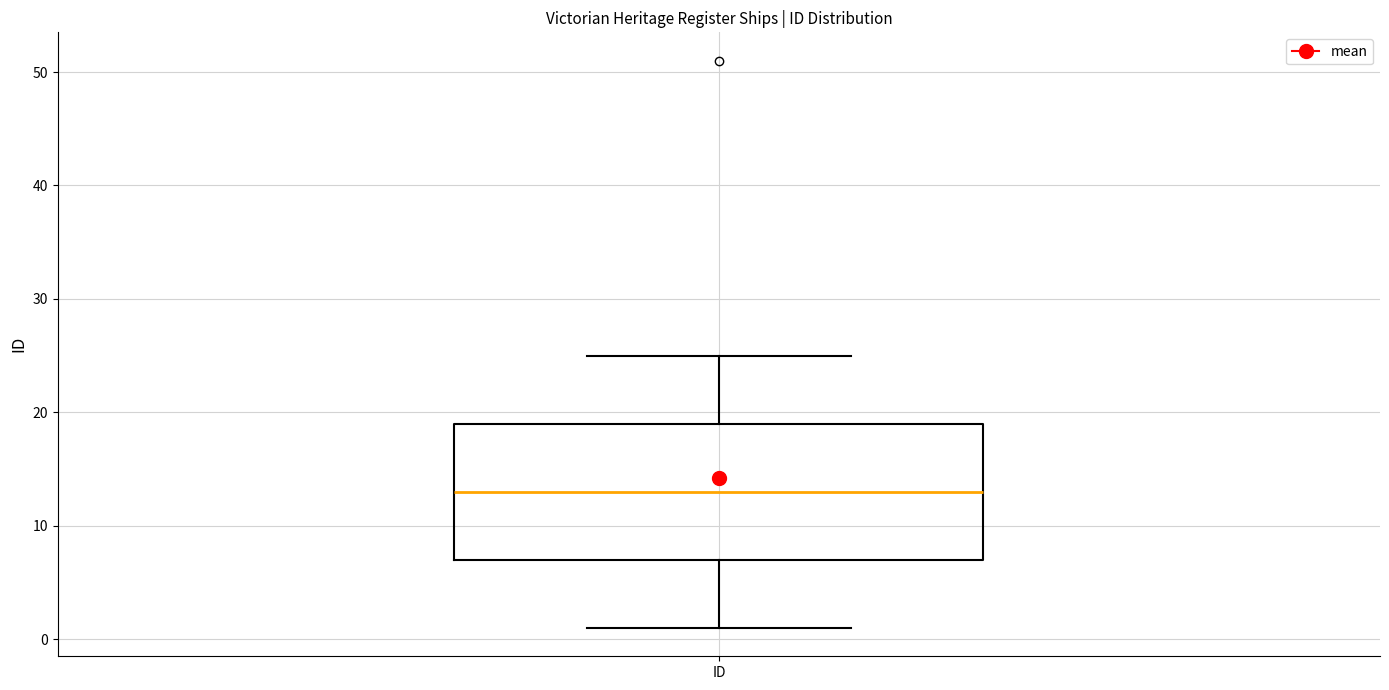

Transcribe this box plot: give where the median line is, the range the box spans, and where the two whiskers end, as read against the y-axis. The values are not printed on the chart, so give them approximately, as read against the axis.

median 13, box 7 to 19, whiskers 1 to 25